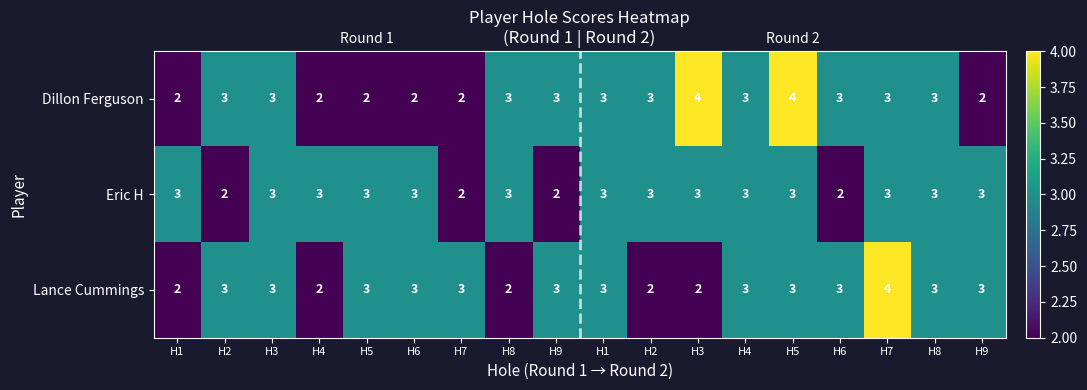

At how many categories does at least one series exceed 2?

18